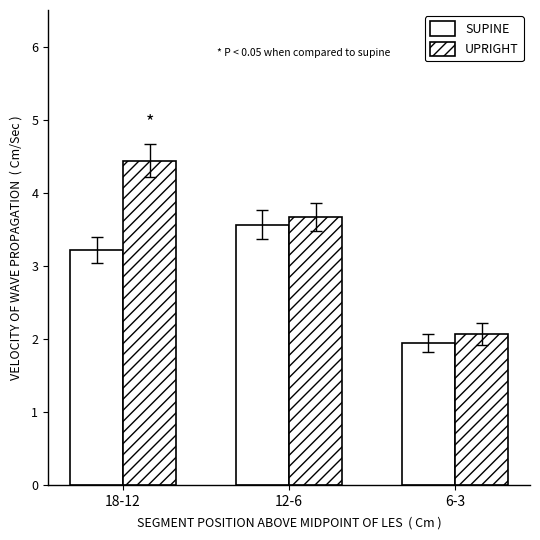

What position from the left is 6-3?

3